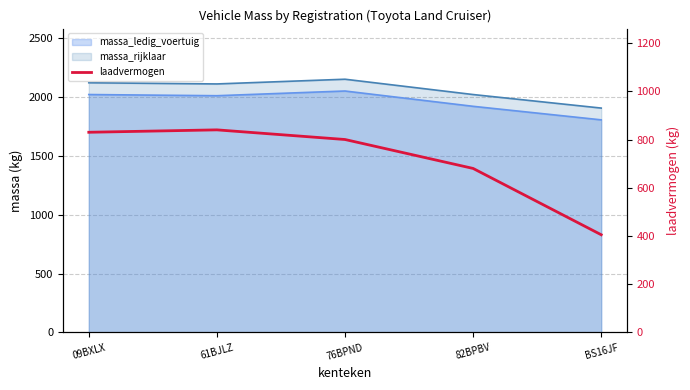

True or false: there are more than 0 points higher than both neighbors.

True